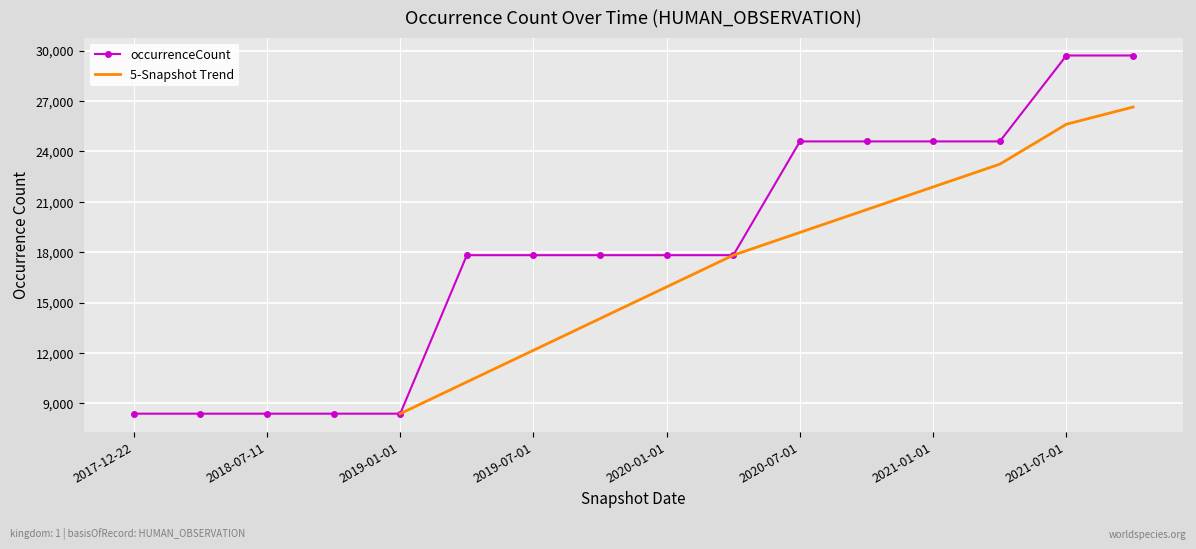

Which label corresponds to the smallest value in the chart?

2017-12-22